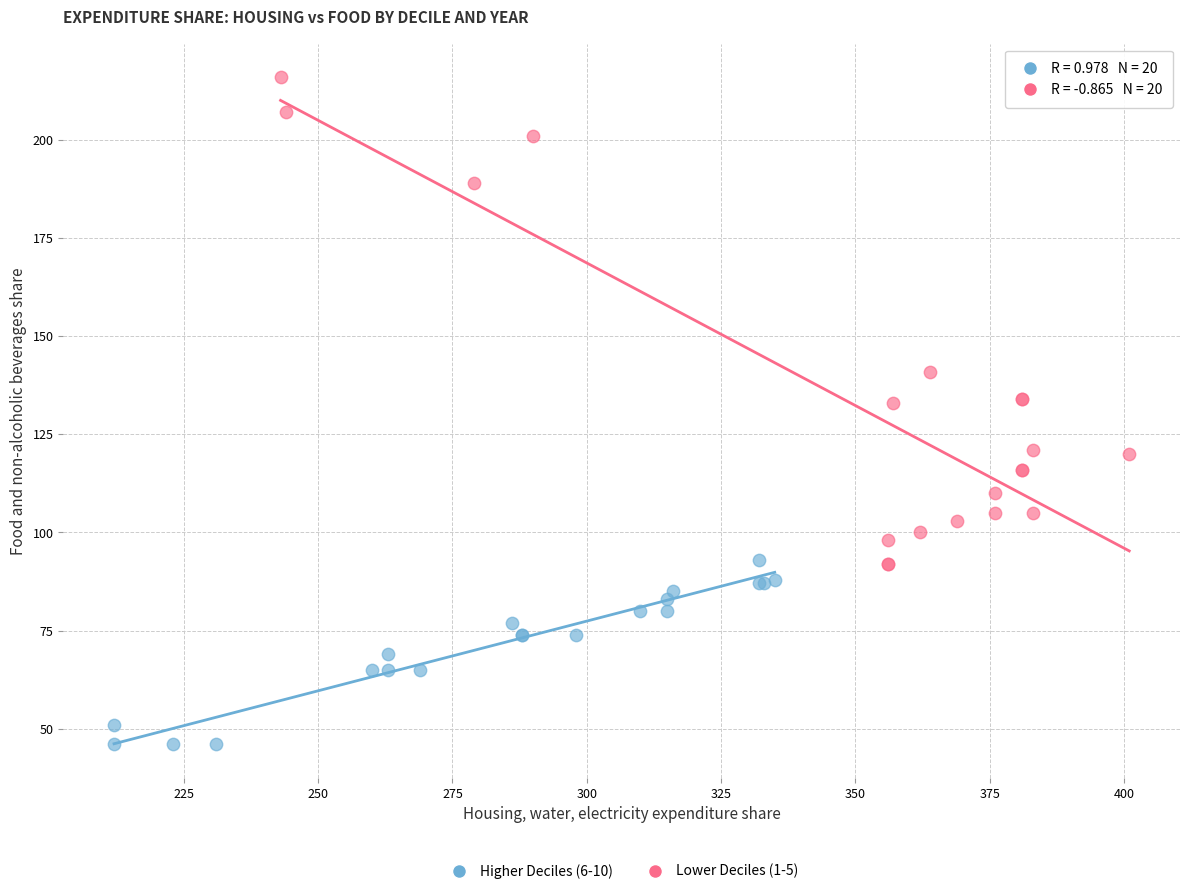

Which series has the widest spread of Y values?

Lower Deciles (1-5)